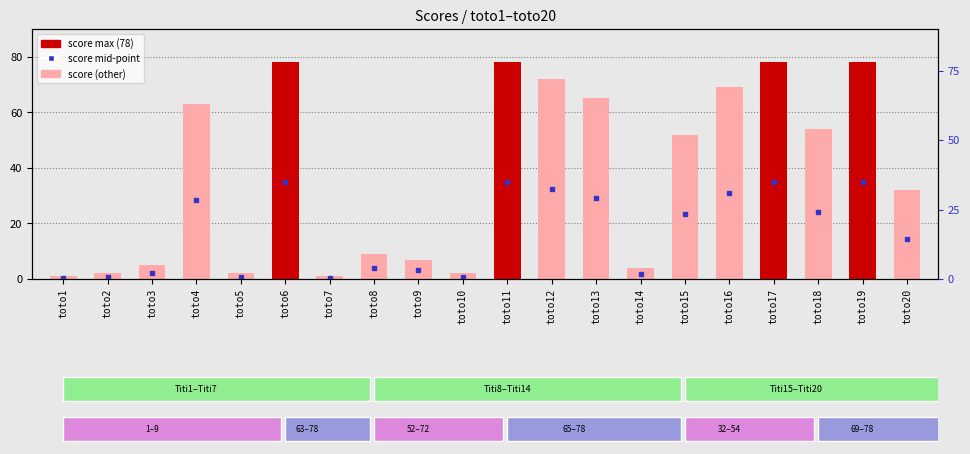

Where does the data first go above 52?

toto4